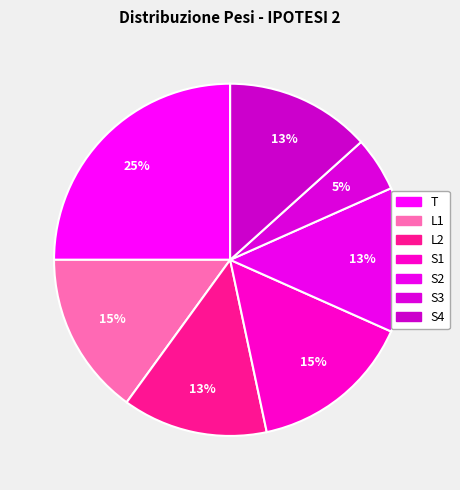

Count the number of slices in the pie.

7